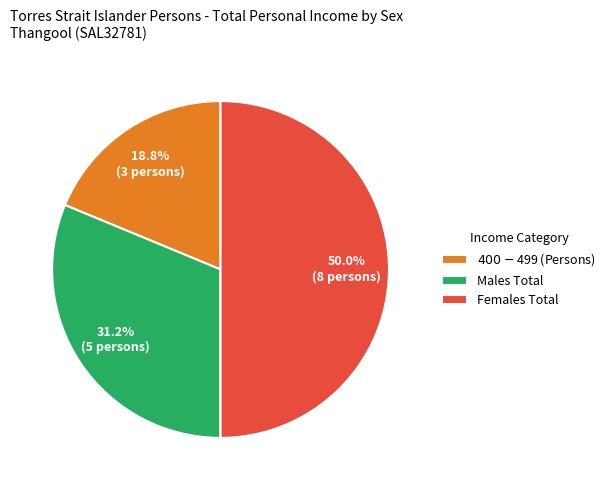

Is it true that Females Total is 62% of the pie?

False